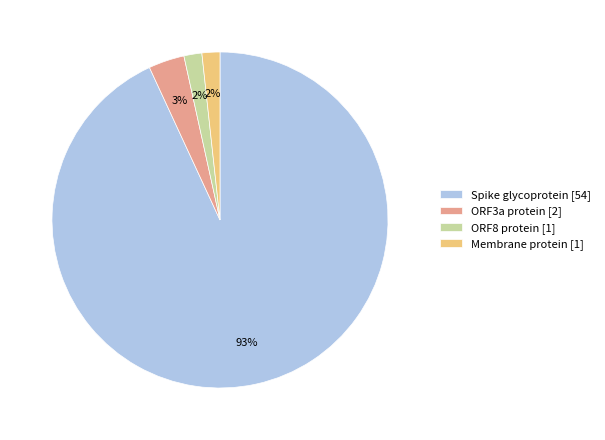

Count the number of slices in the pie.

4